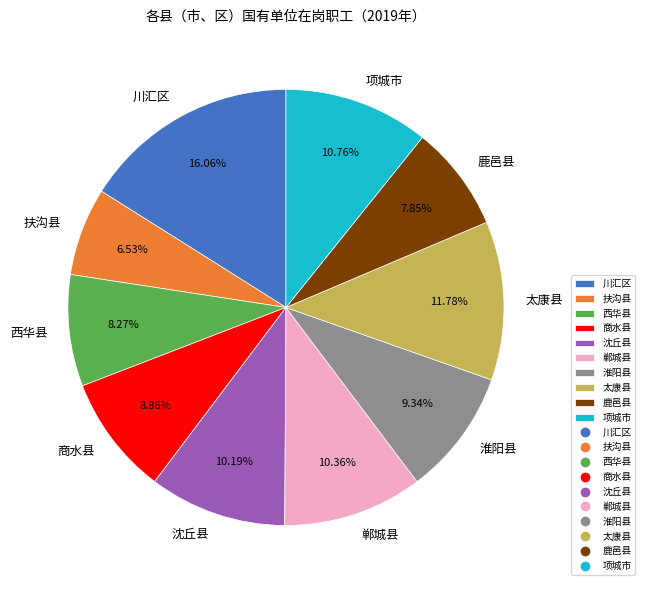

To the nearest percent, what is the combined percentage of 郸城县 and 淮阳县?

20%